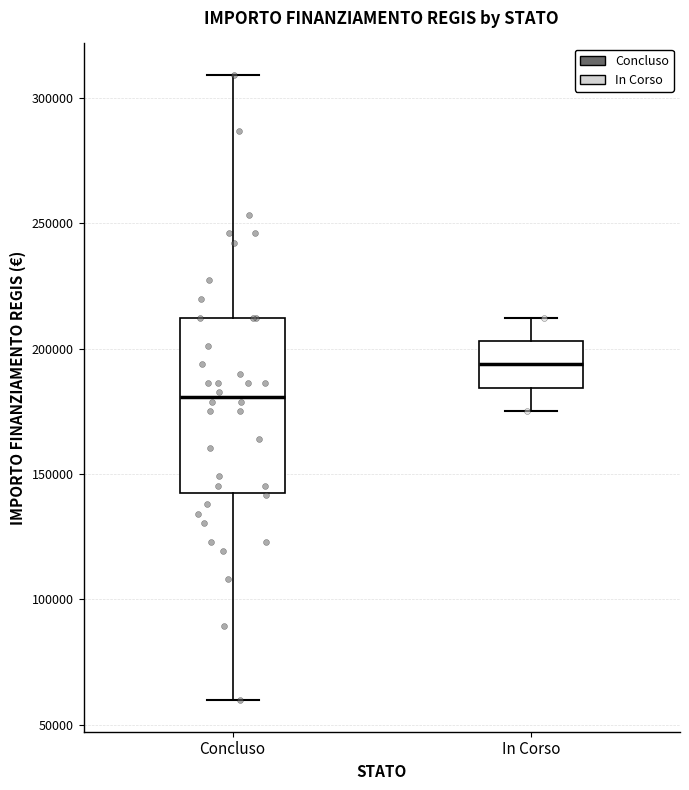

Reading left to right, read every box against the y-axis: the position of its median line, the range the box covers, and the ends of its whiskers. The values are not printed on the chart, so give them approximately, as read against the axis.

Concluso: median 180000, box 145000 to 210000, whiskers 60000 to 310000
In Corso: median 195000, box 185000 to 205000, whiskers 175000 to 210000